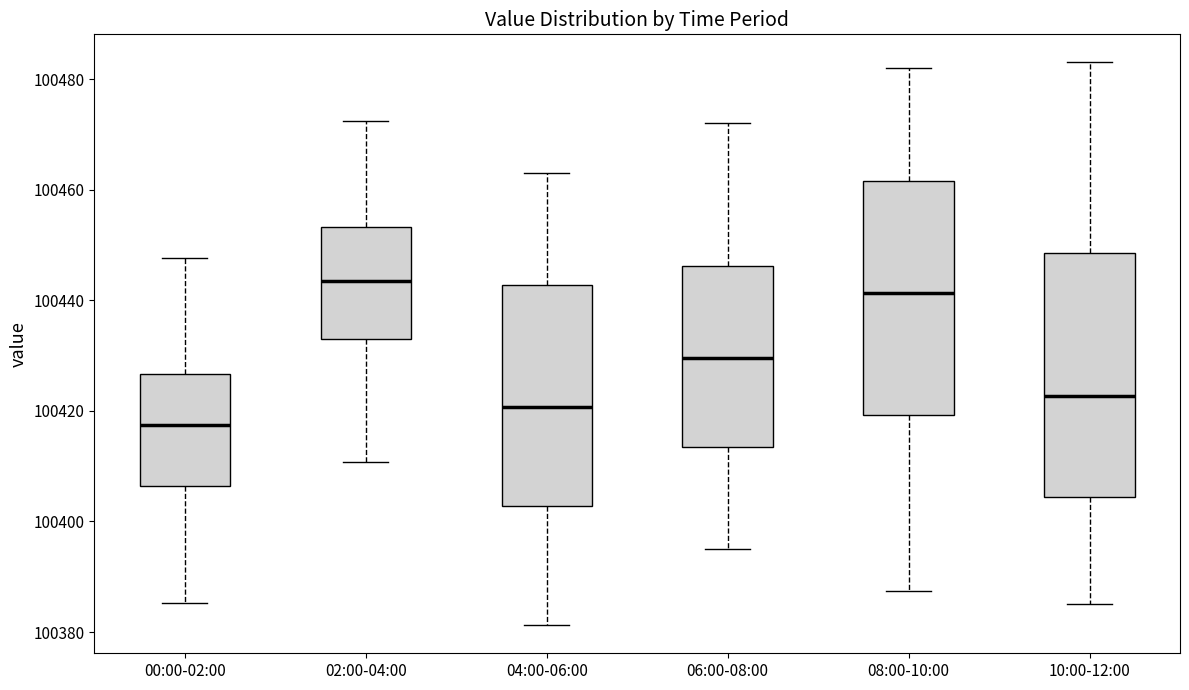

Reading left to right, read every box against the y-axis: the position of its median line, the range the box covers, and the ends of its whiskers. The values are not printed on the chart, so give them approximately, as read against the axis.

00:00-02:00: median 100418, box 100406 to 100426, whiskers 100386 to 100448
02:00-04:00: median 100444, box 100434 to 100454, whiskers 100410 to 100472
04:00-06:00: median 100420, box 100402 to 100442, whiskers 100382 to 100464
06:00-08:00: median 100430, box 100414 to 100446, whiskers 100396 to 100472
08:00-10:00: median 100442, box 100420 to 100462, whiskers 100388 to 100482
10:00-12:00: median 100422, box 100404 to 100448, whiskers 100386 to 100484